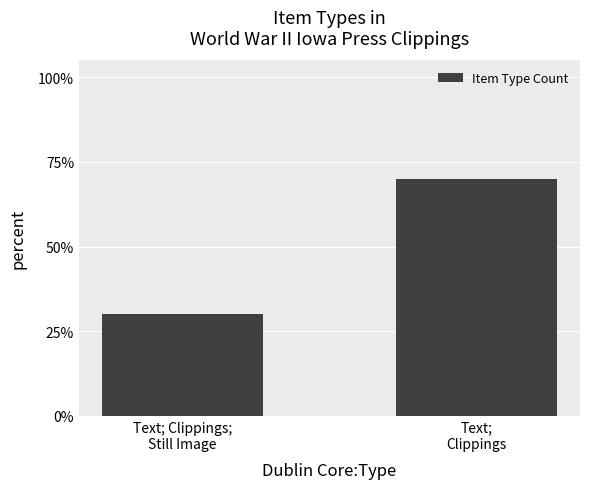

How many values are between 0 and 1?

2